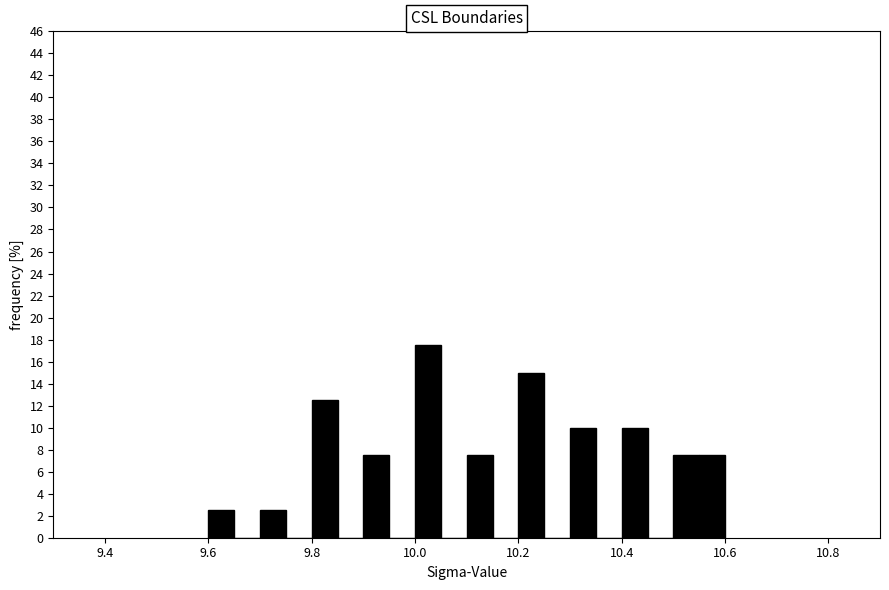

Read against the x-axis, roughly where is the centre of the tallest bar?

10.02